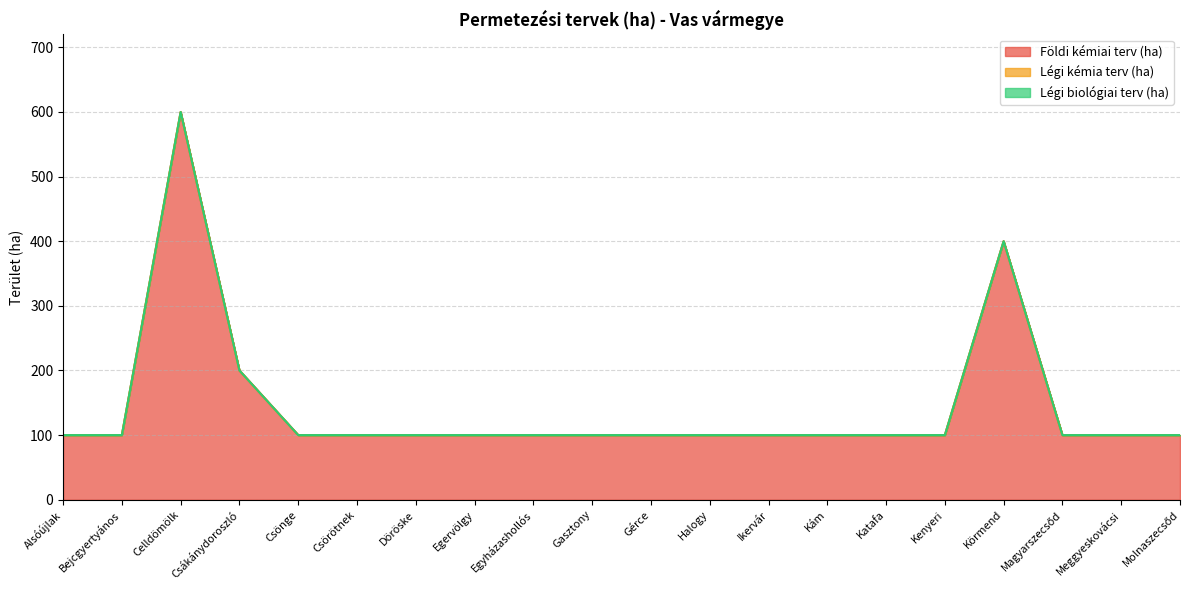

Rank the categories by Légi kémia terv (ha) value from lowest to highest.

Alsóújlak, Bejcgyertyános, Celldömölk, Csákánydoroszló, Csönge, Csörötnek, Döröske, Egervölgy, Egyházashollós, Gasztony, Gérce, Halogy, Ikervár, Kám, Katafa, Kenyeri, Körmend, Magyarszecsőd, Meggyeskovácsi, Molnaszecsőd